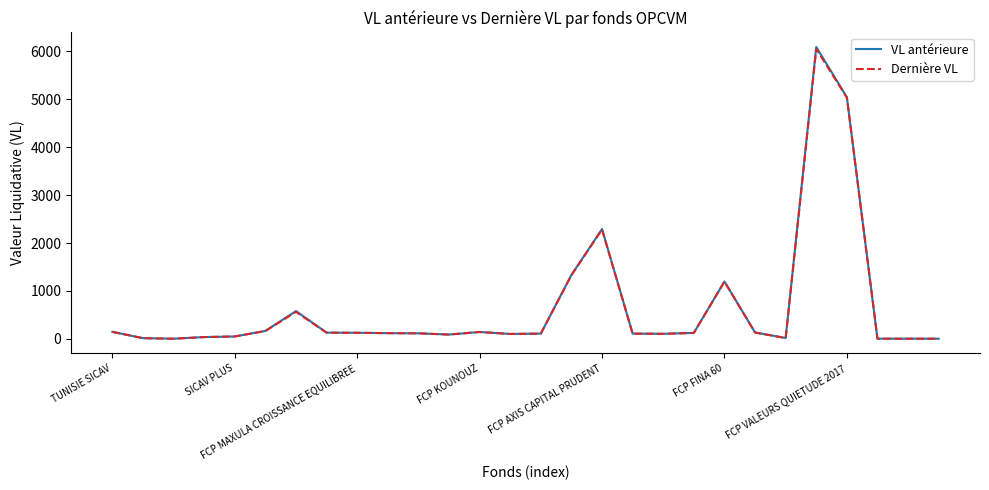

What is the maximum value shown in the chart?

6093.5